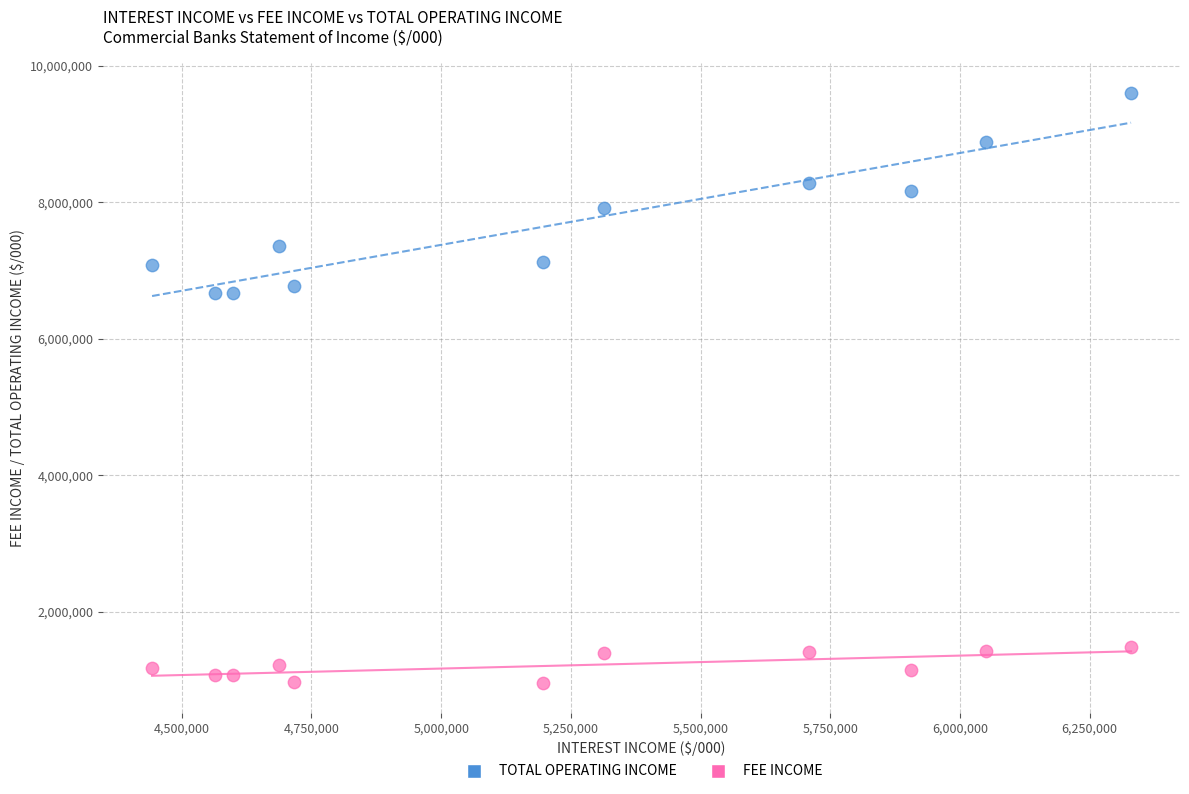

Across all data points, what is the range of Y values (max minus min)?

8654448